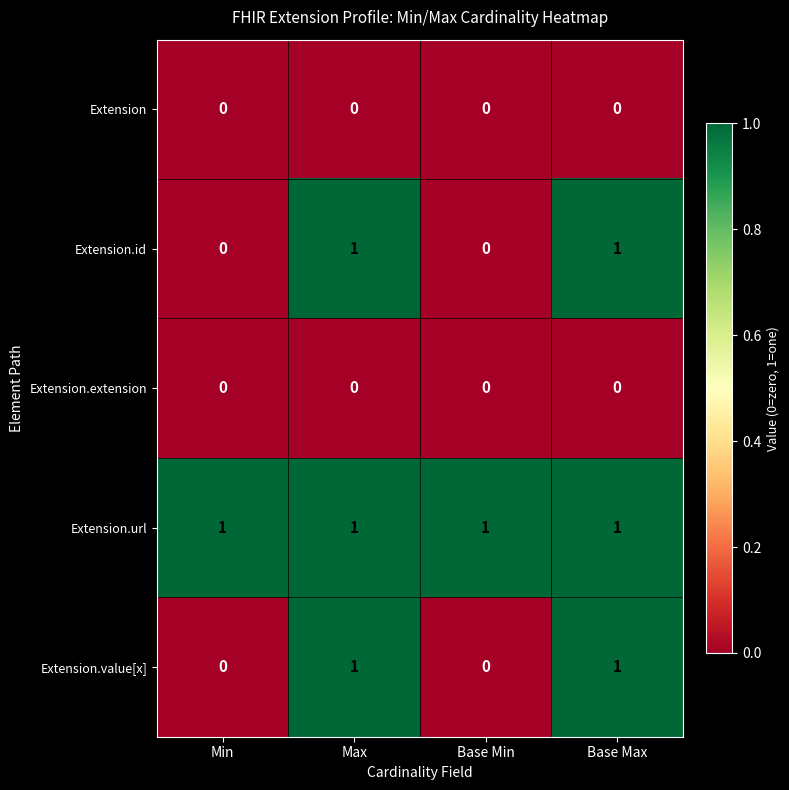

What is the total value across all series at Base Max?

3